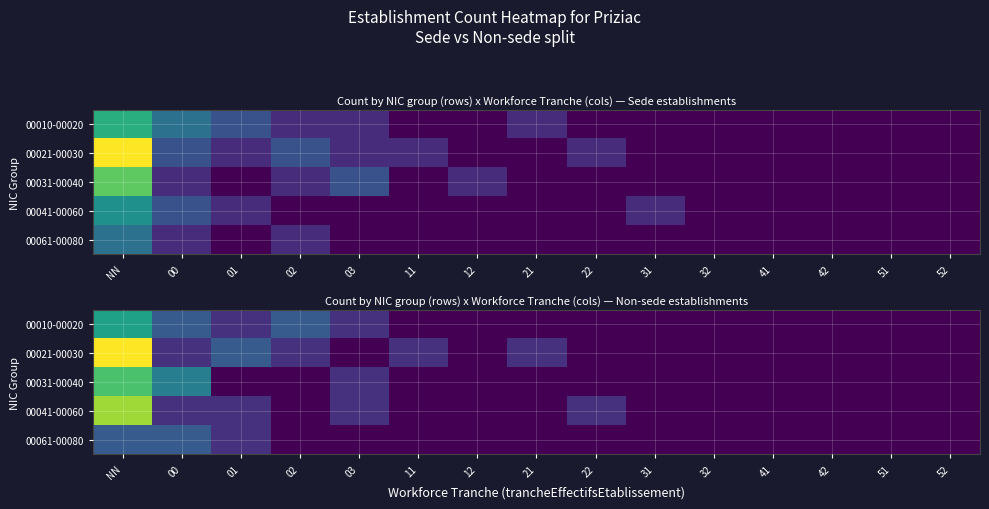

How many positive values does the 00041-00060 series have?

5